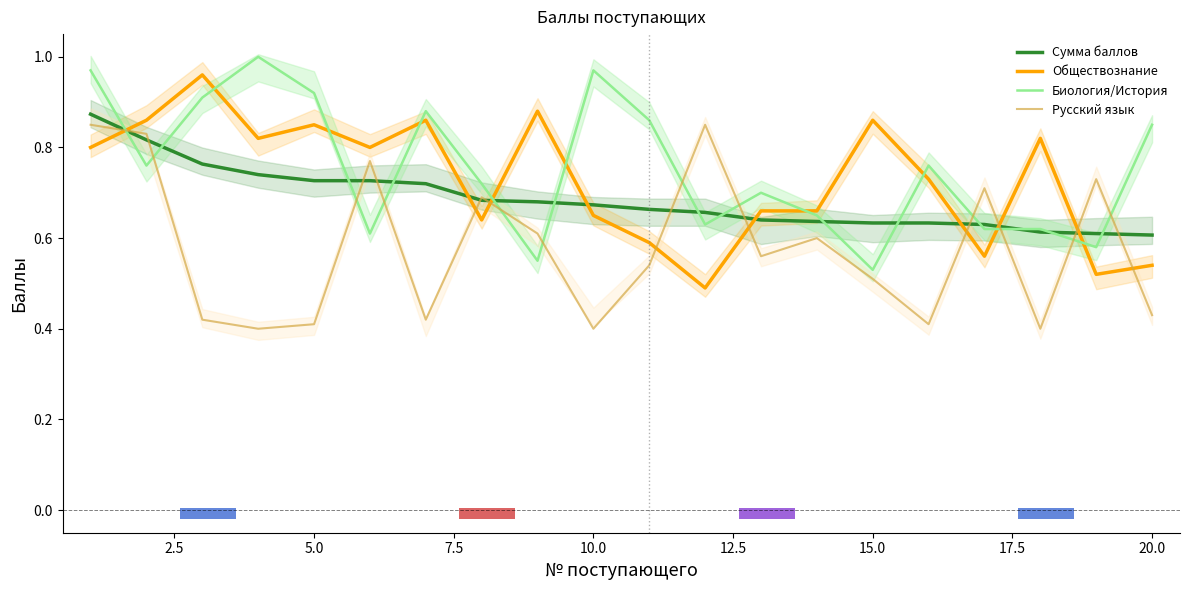

Which series ends up on top after the final intersection of Русский язык and Биология/История?

Биология/История